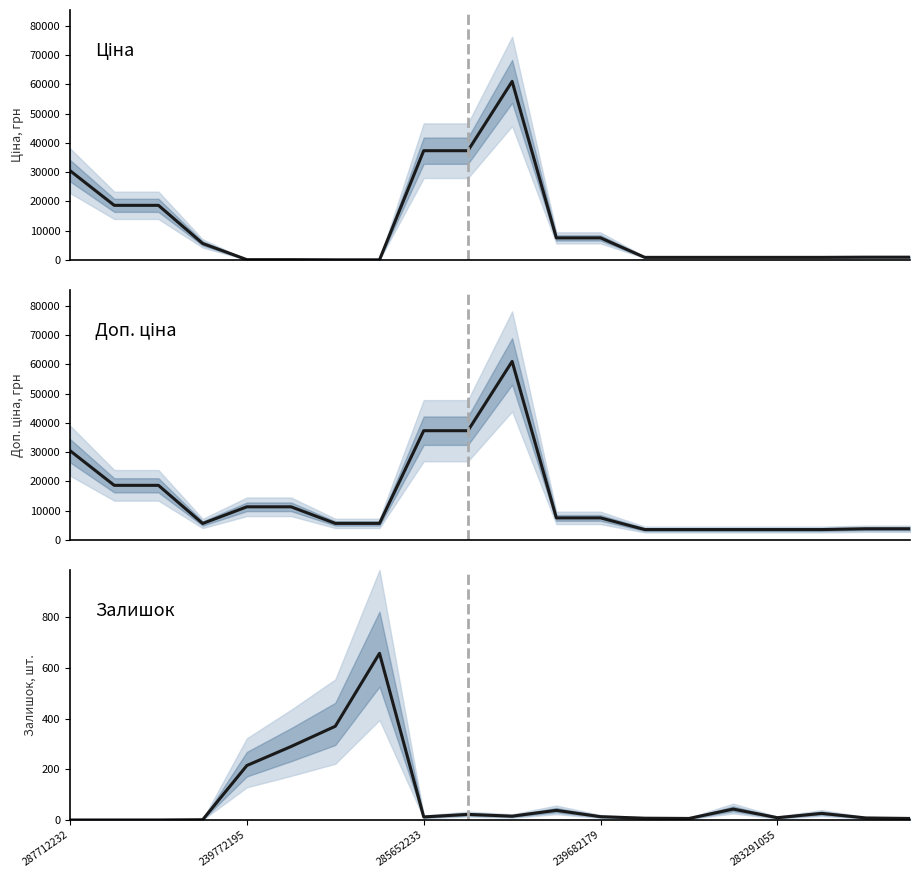

True or false: Доп. ціна and Ціна cross at least once.

False